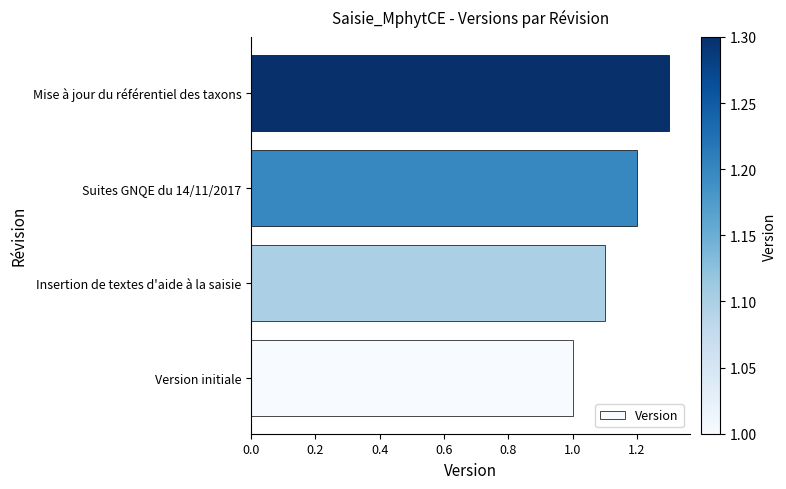

What is the smallest value displayed?

1.0